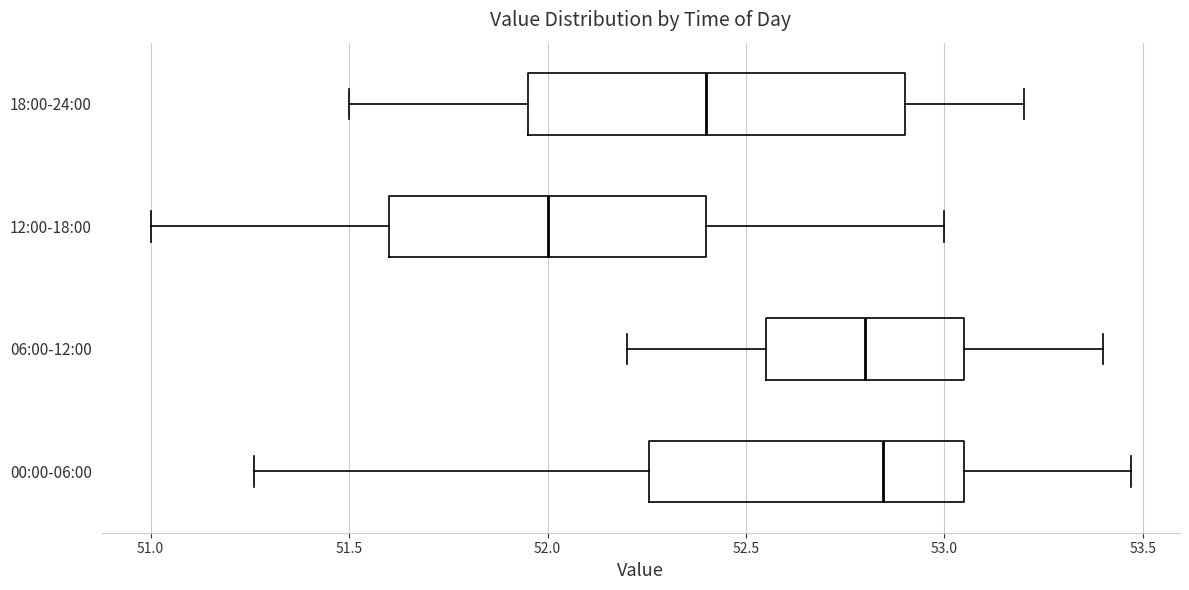

Where is the right edge of the box for 18:00-24:00 on the x-axis? The values are not printed on the chart, so give them approximately, as read against the axis.

52.90